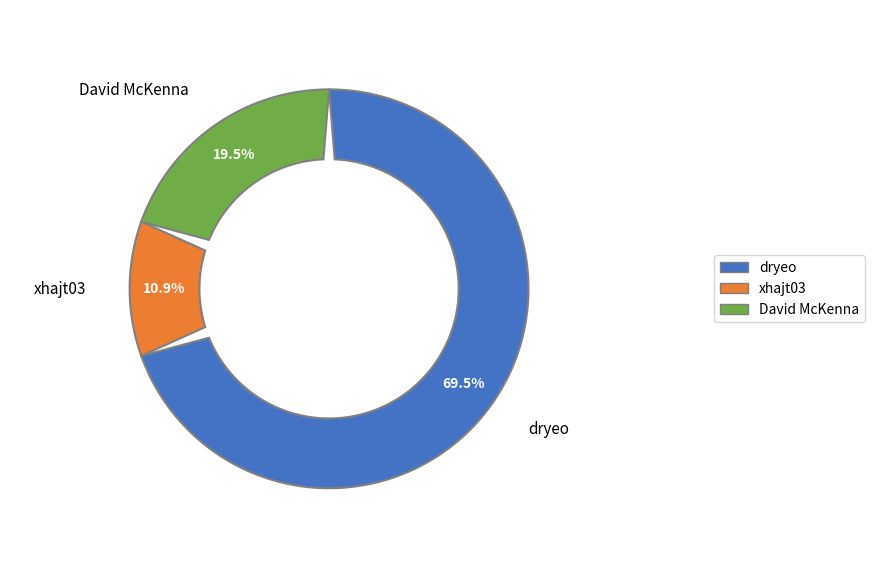

What percentage is NOT represented by dryeo?

30.5%